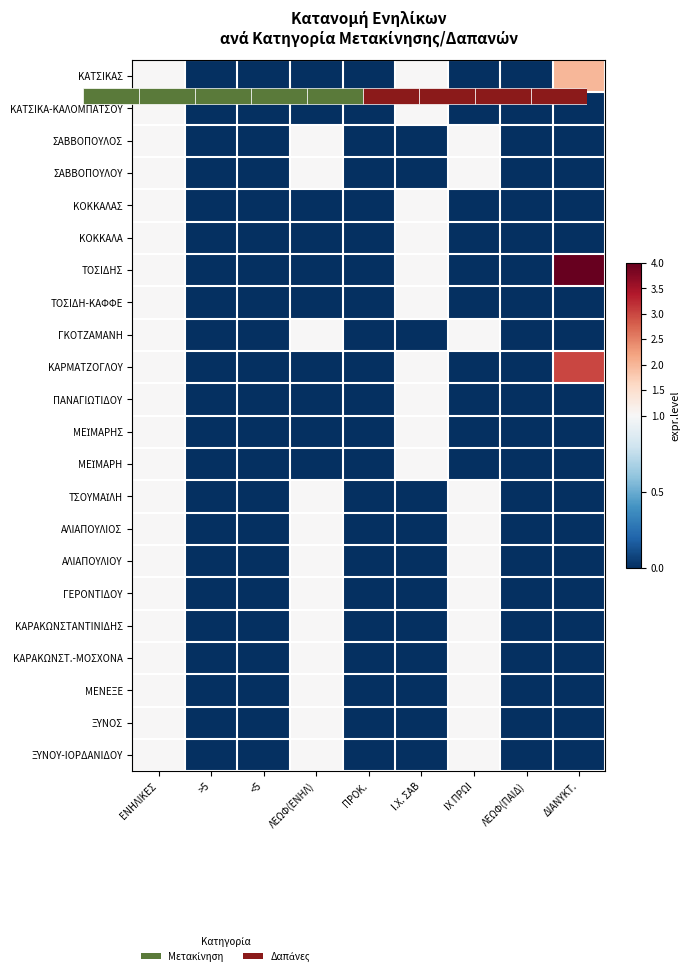

What is the difference between the maximum and minimum values in the ΚΟΚΚΑΛΑ series?

1